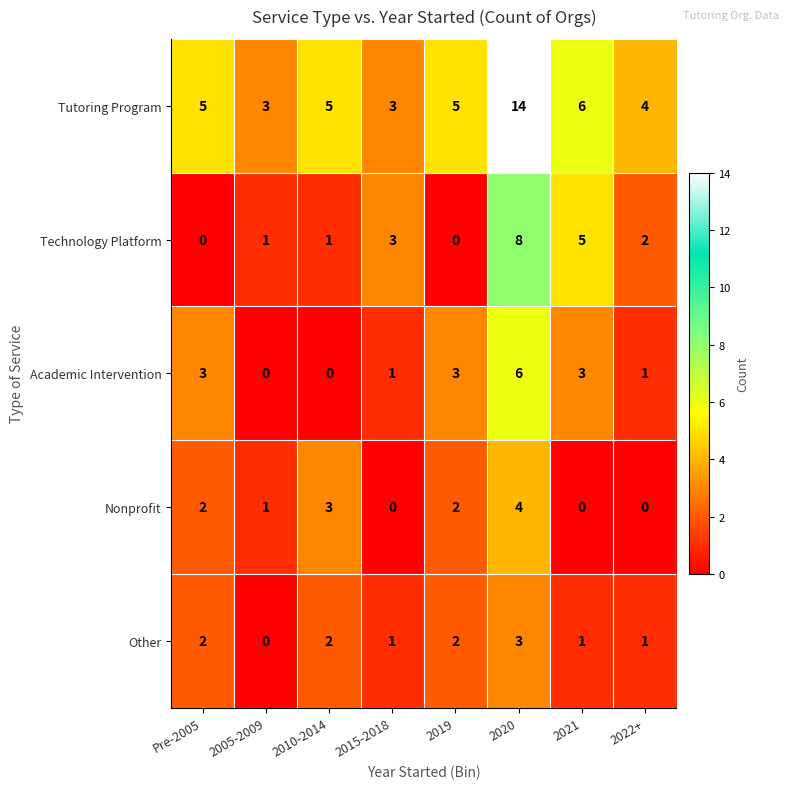

Which category has the highest value across all series?

2020